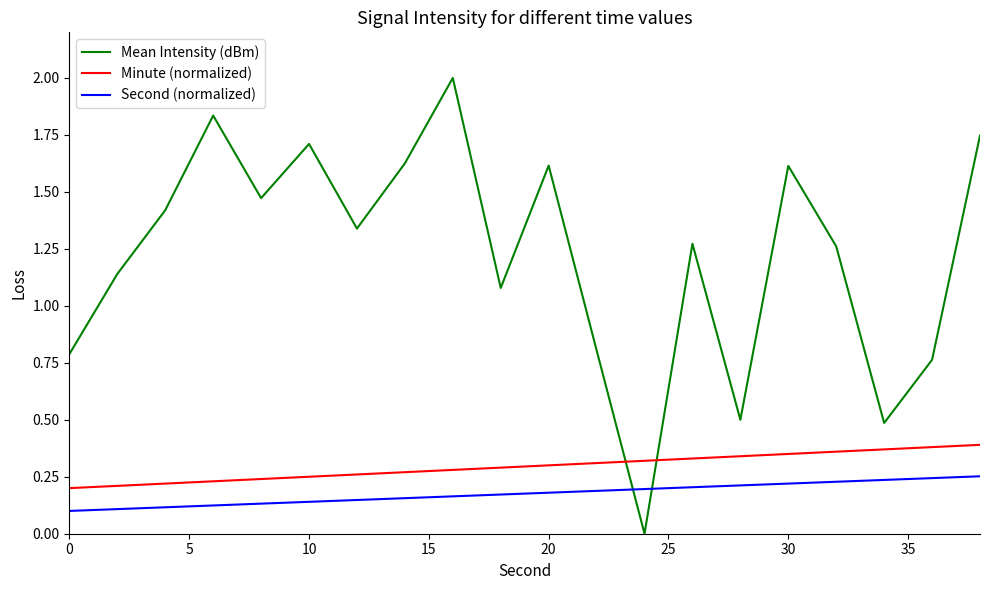

Count the number of data series in this chart.

3